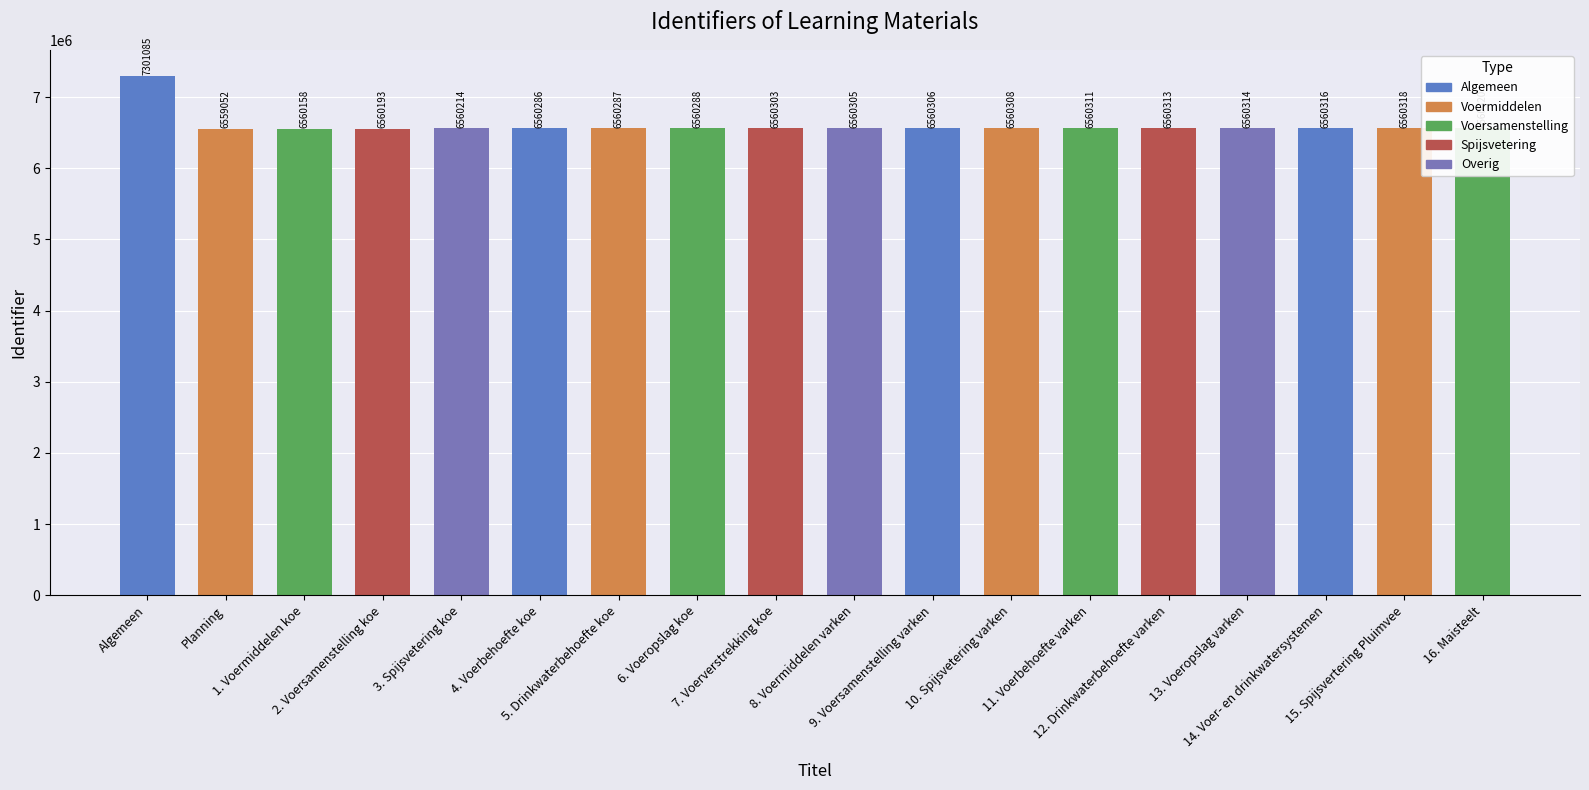

How many bars are there in total?

18